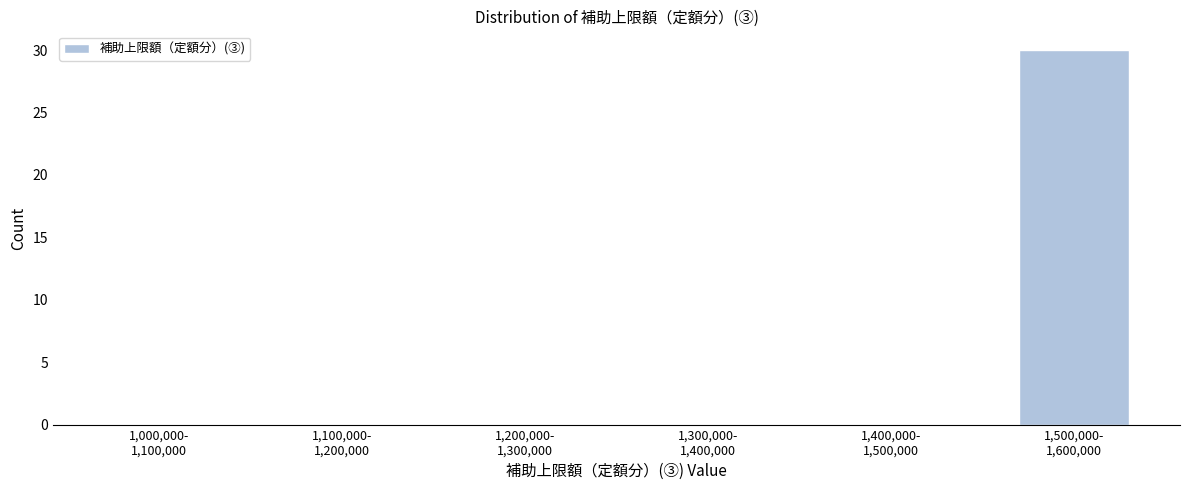

What is the sum of all values?

30